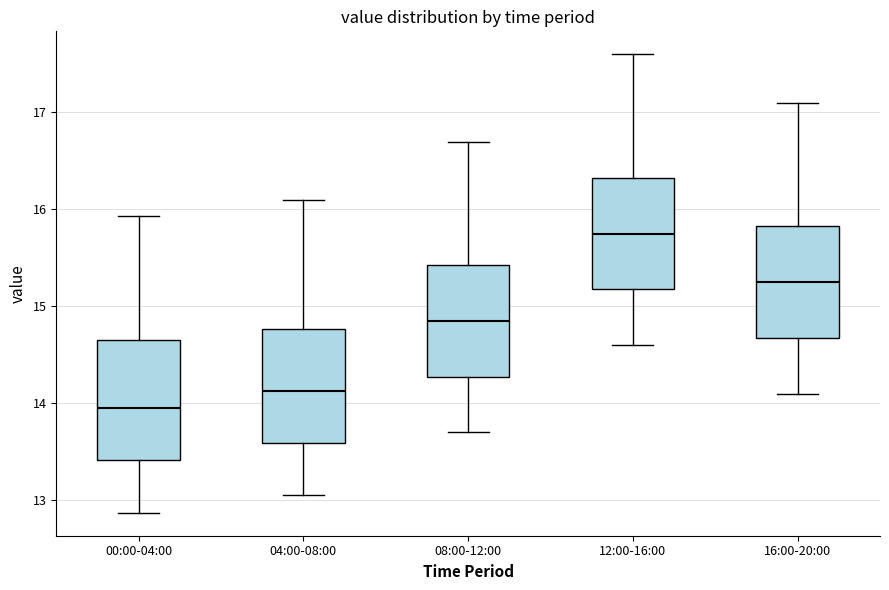

Which box has the highest median line?

12:00-16:00